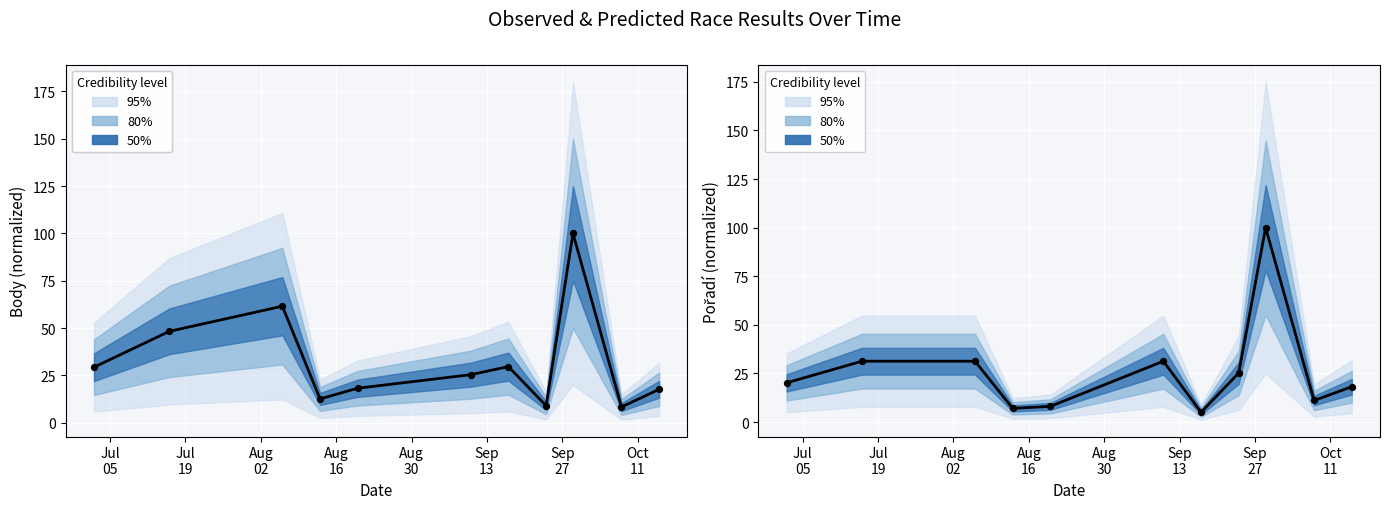

Which series has the widest spread of Y values?

Pořadí (mean)